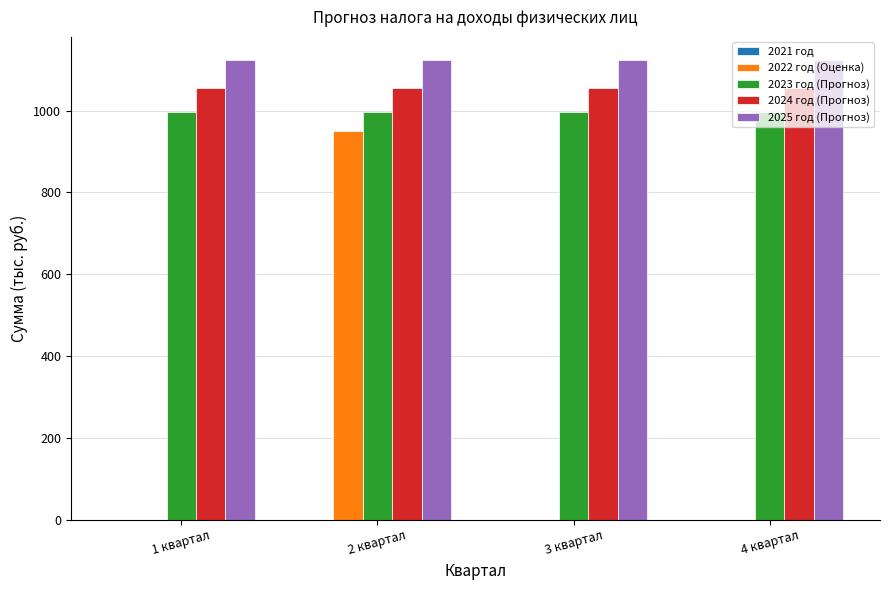

At which category is the sum across all series the highest?

2 квартал